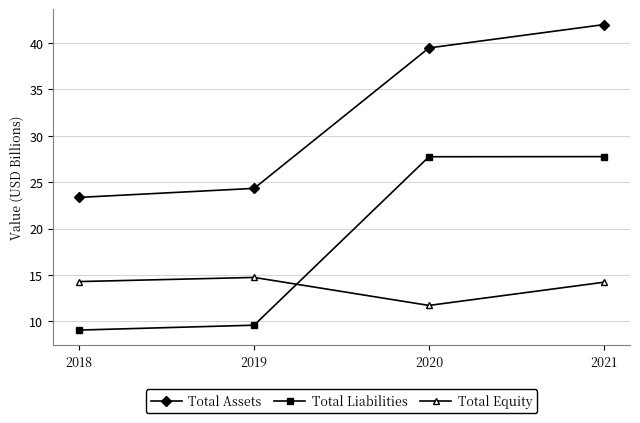

The value of Total Equity at 2018 is 24.6. True or false?

False